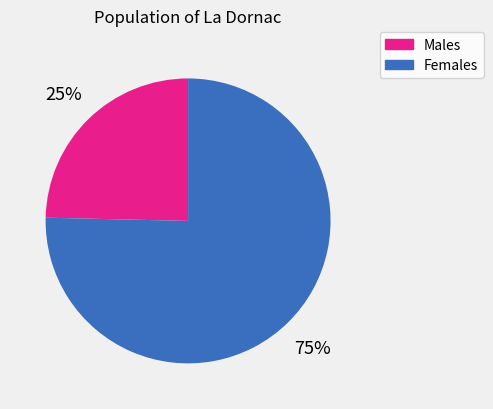

Is it true that Males is 13% of the pie?

False